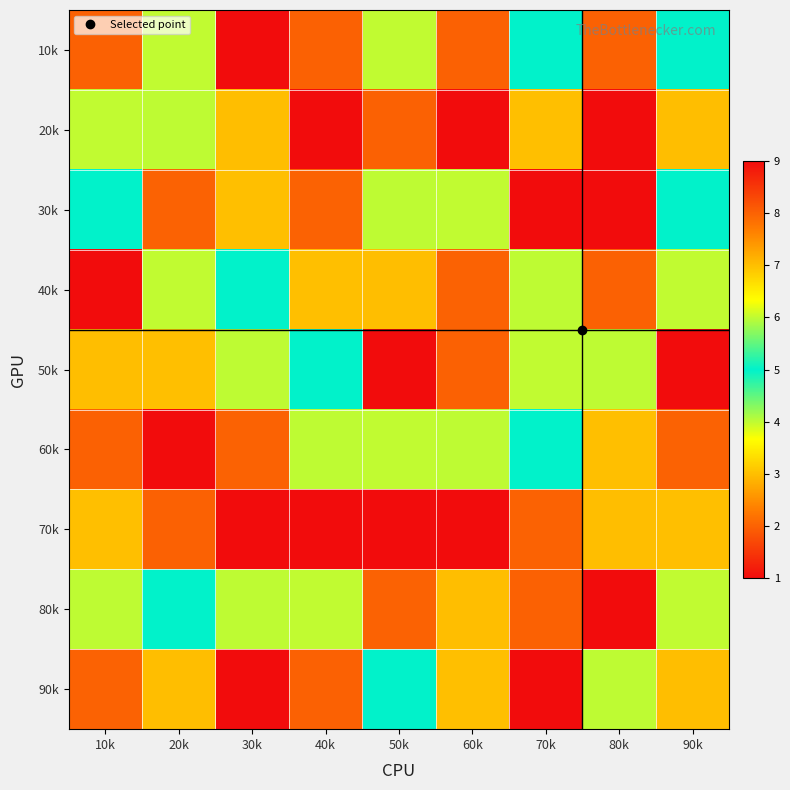

At which category does the chart reach its minimum across all series?

30k